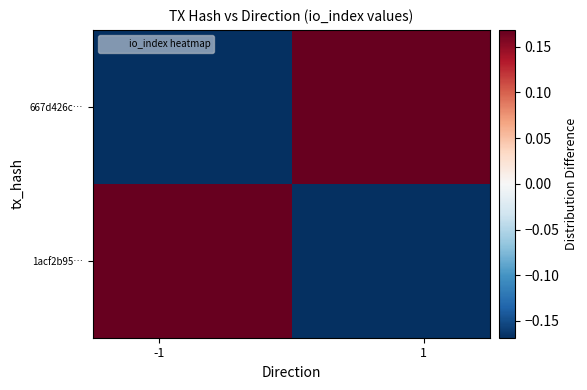

Rank the series by their maximum value, from lowest to highest.

1acf2b95…, 667d426c…